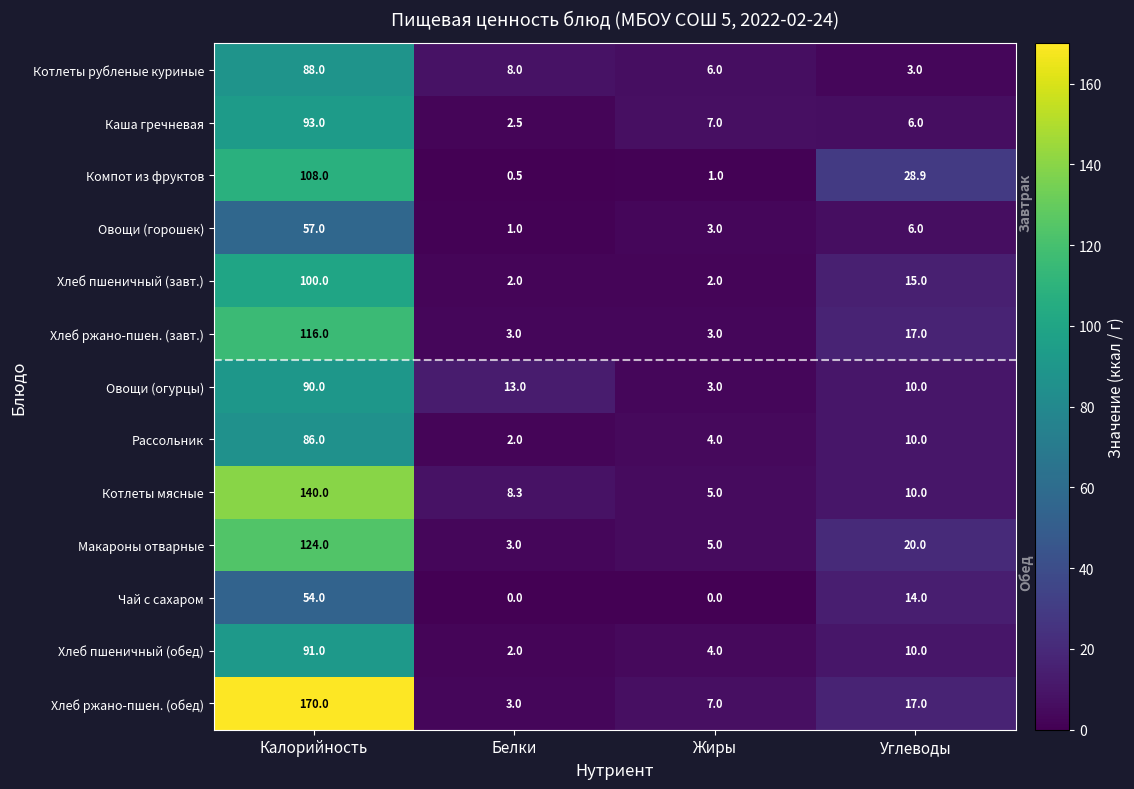

Rank the series by their maximum value, from highest to lowest.

Хлеб ржано-пшен. (обед), Котлеты мясные, Макароны отварные, Хлеб ржано-пшен. (завт.), Компот из фруктов, Хлеб пшеничный (завт.), Каша гречневая, Хлеб пшеничный (обед), Овощи (огурцы), Котлеты рубленые куриные, Рассольник, Овощи (горошек), Чай с сахаром